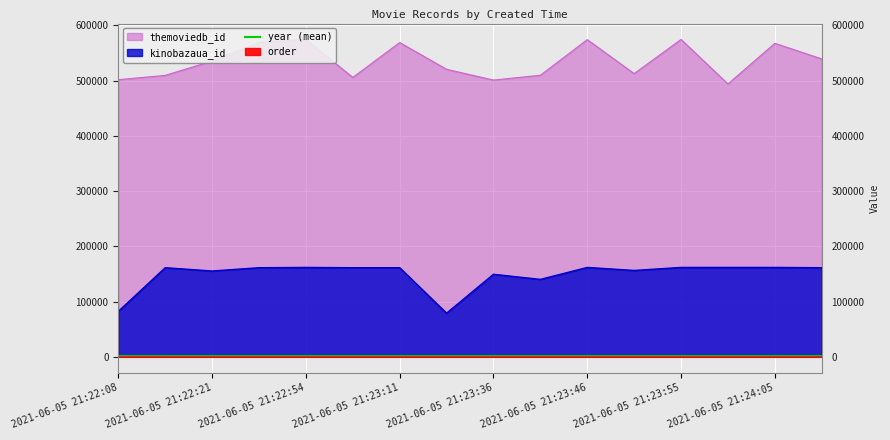

Which series has the largest total across all categories?

themoviedb_id